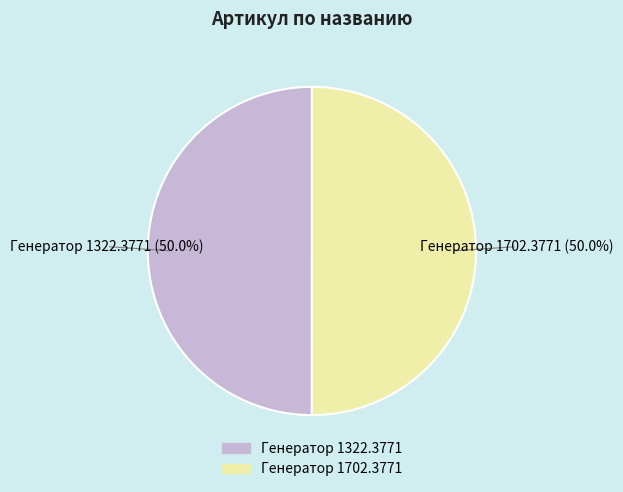

True or false: Генератор 1322.3771 accounts for 50% of the total.

True